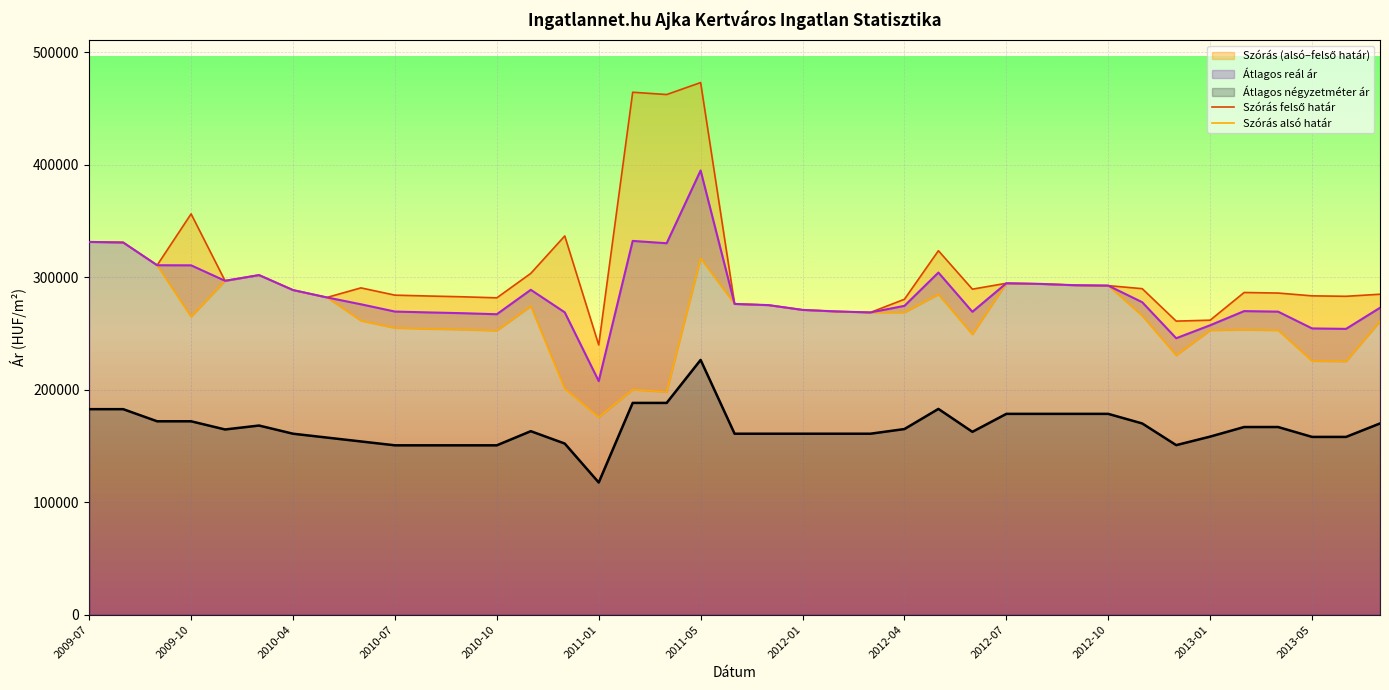

Which series has the widest spread of values?

Szórás felső határ